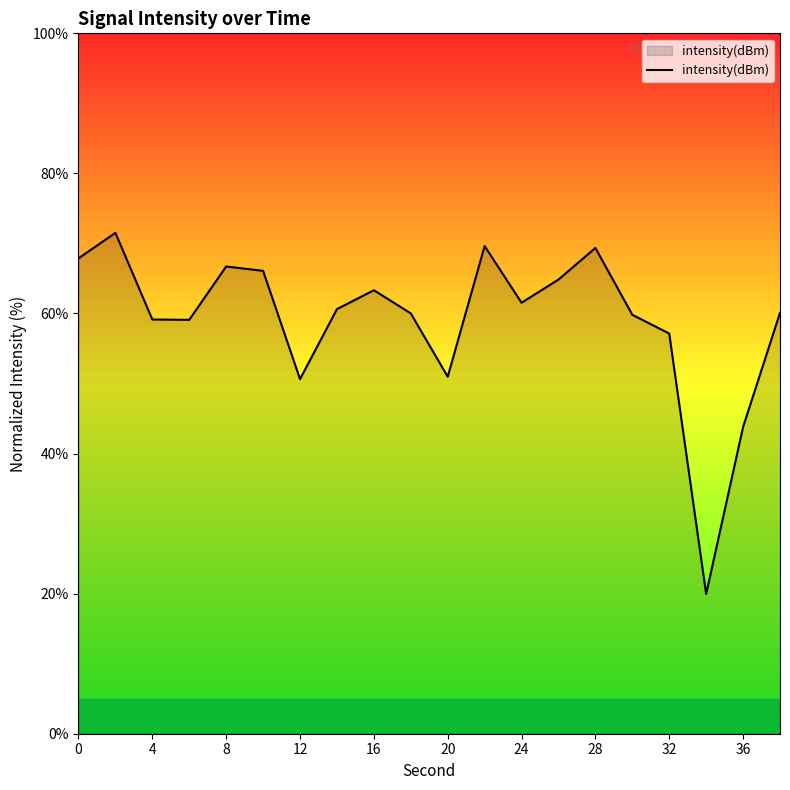

What is the sum of all values?

1182.1